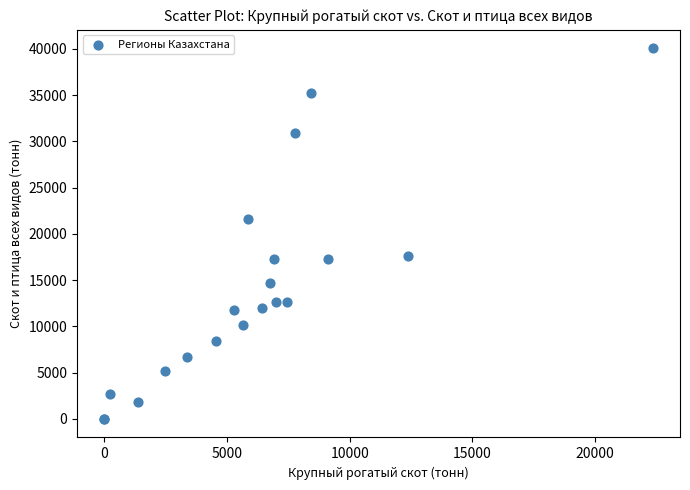

What Y value in the scatter plot is closest to 20035?

21609.7